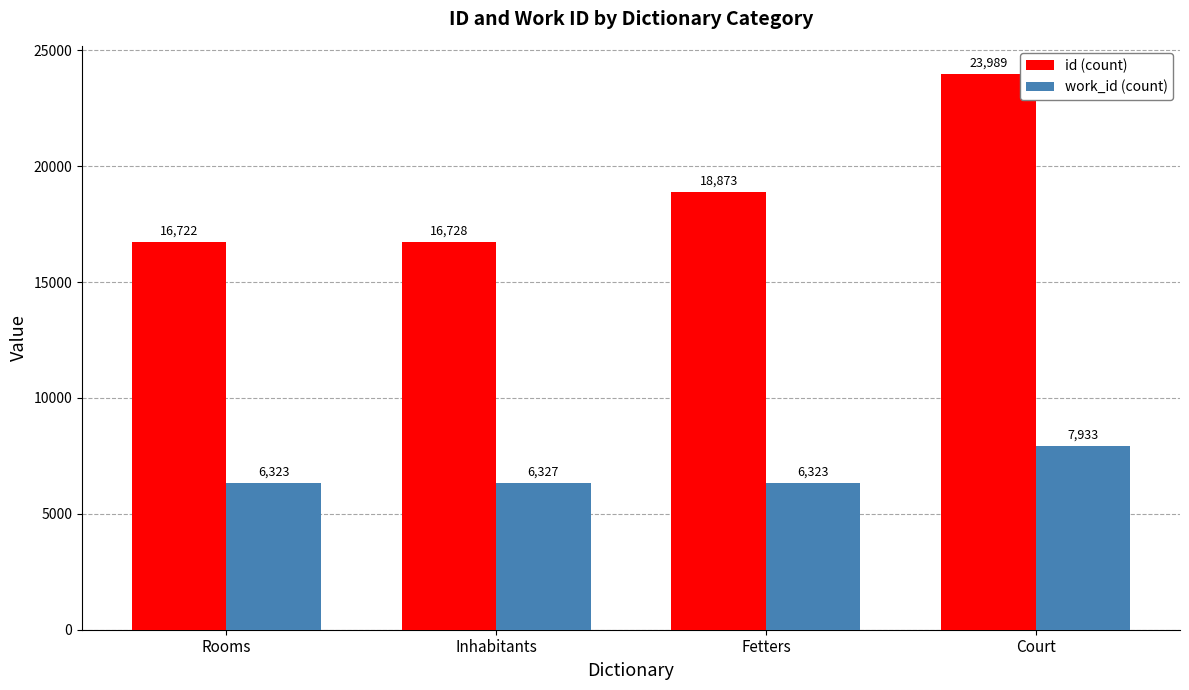

At how many categories does at least one series exceed 13077?

4